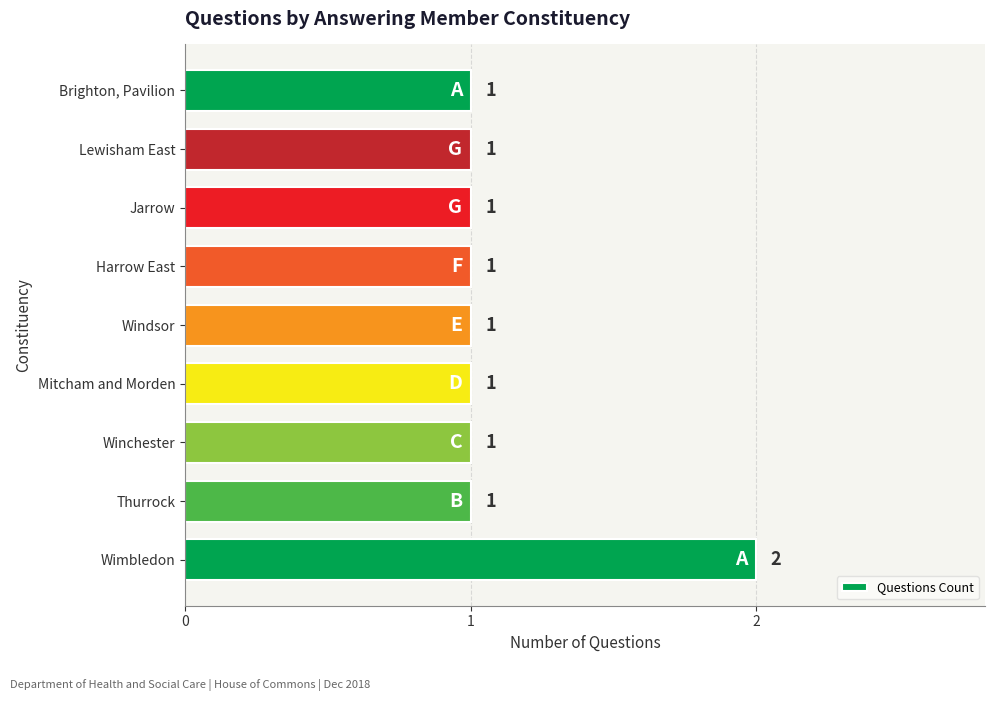

Reading bottom to top, transcribe all the data shown in this chart.

Wimbledon=2	Thurrock=1	Winchester=1	Mitcham and Morden=1	Windsor=1	Harrow East=1	Jarrow=1	Lewisham East=1	Brighton, Pavilion=1